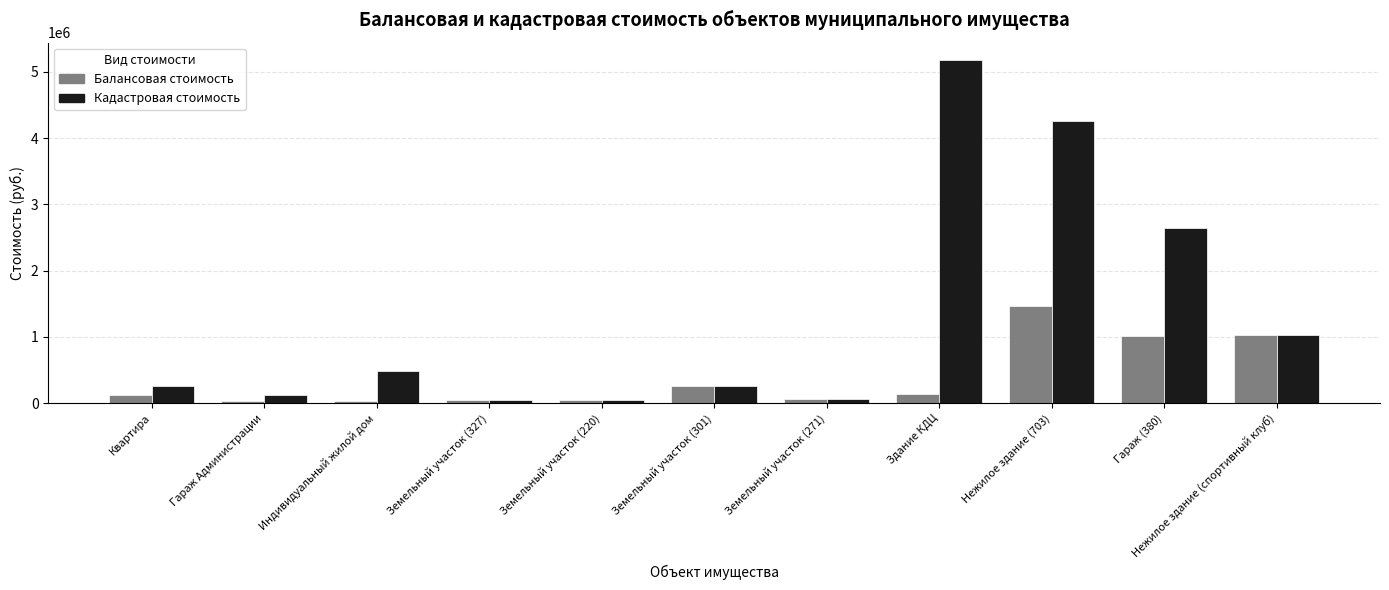

At which label is Кадастровая стоимость closest to 2618623?

Гараж (380)